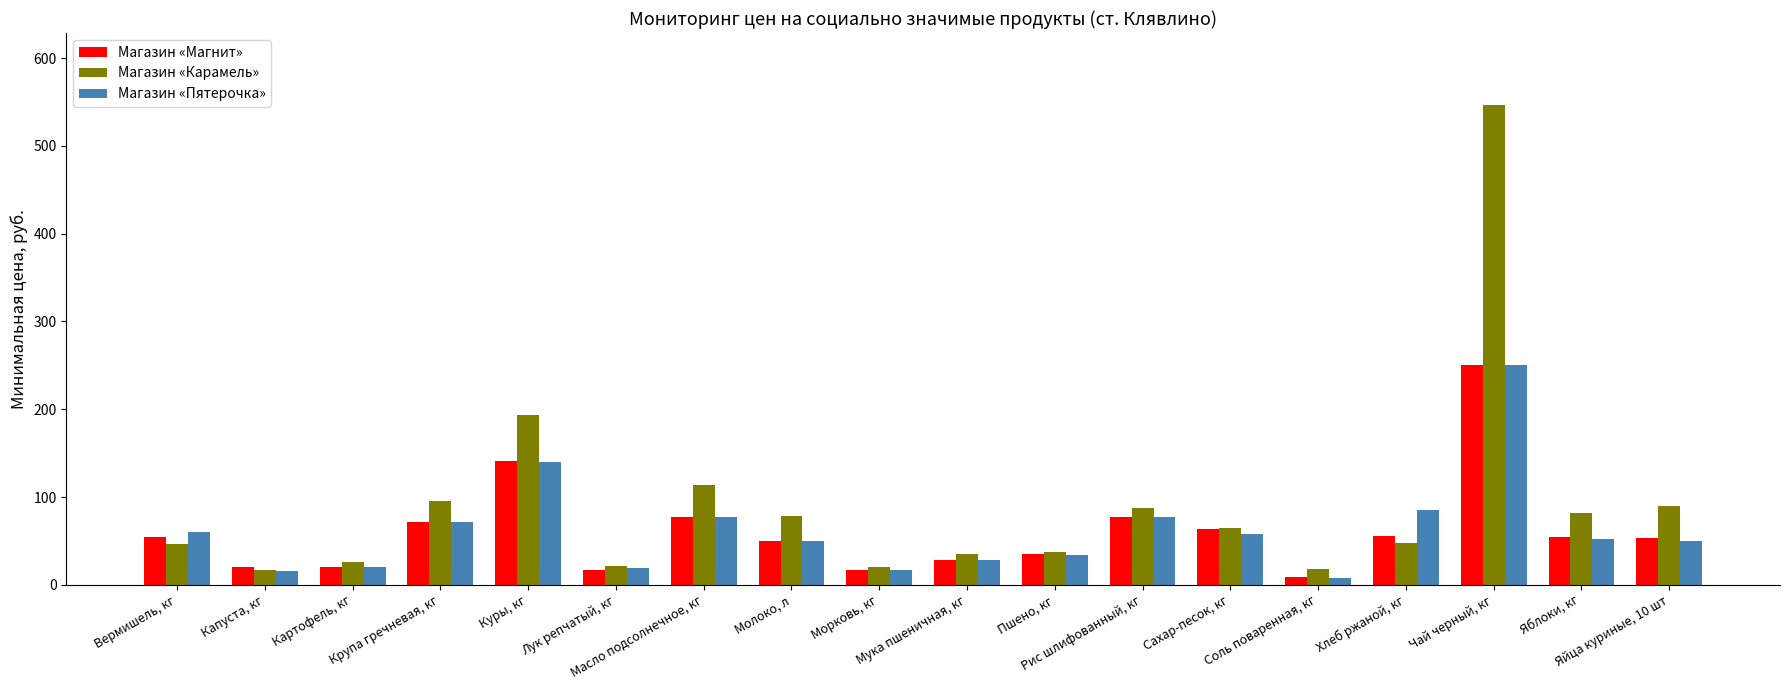

At which category does the chart reach its peak across all series?

Чай черный, кг